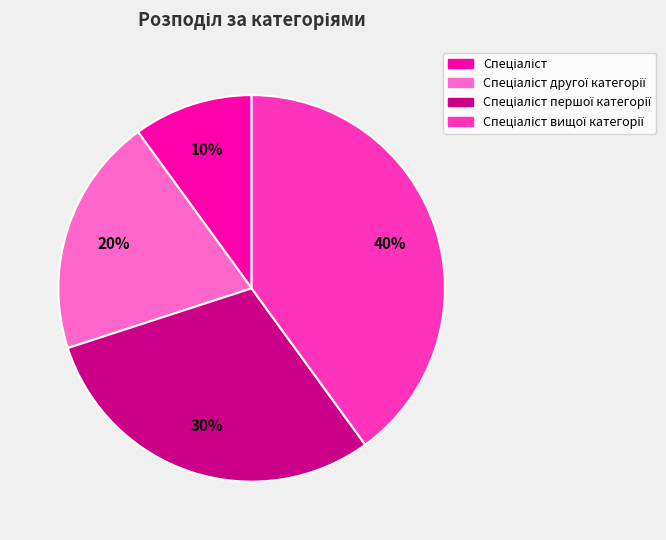

Is there a majority slice in this chart?

No